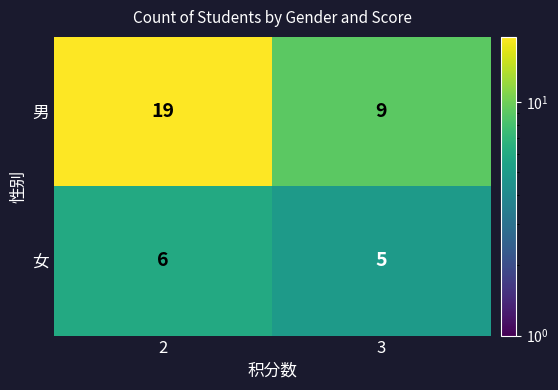

The 男 series shows 32 at 2. True or false?

False